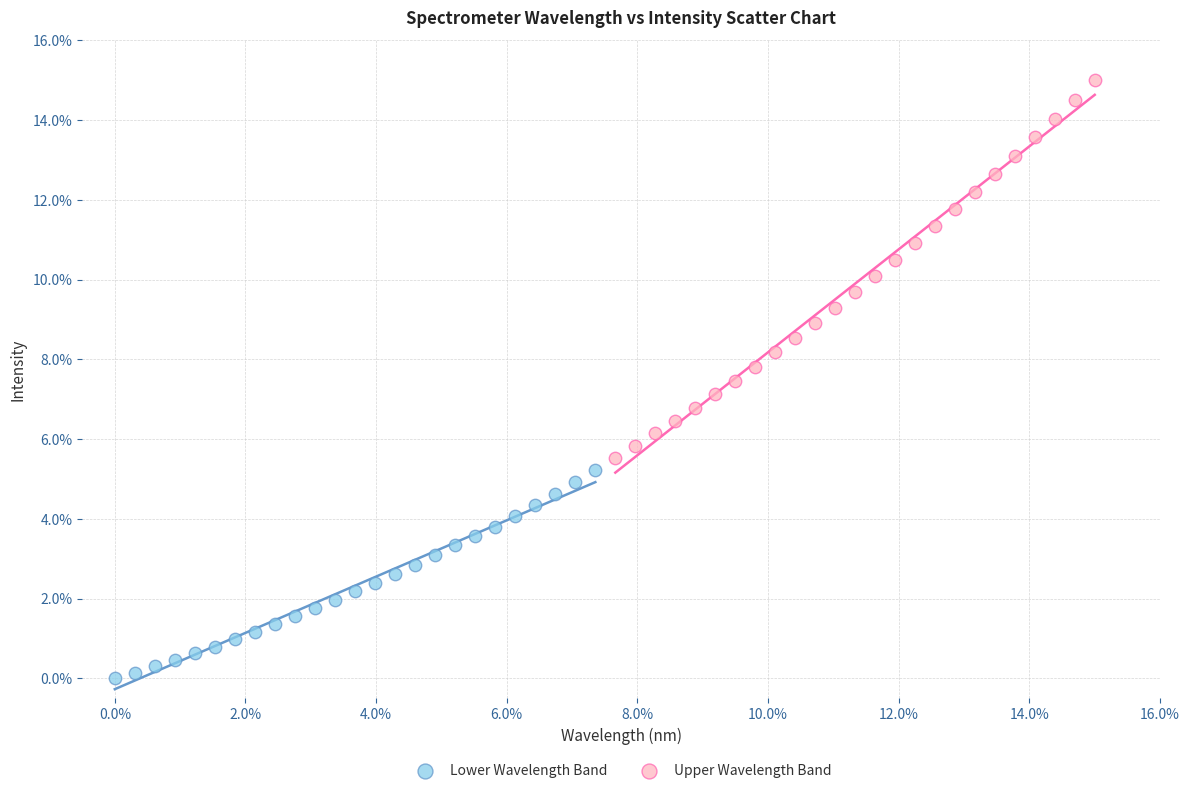

Which series contains the highest Y value?

Upper Wavelength Band